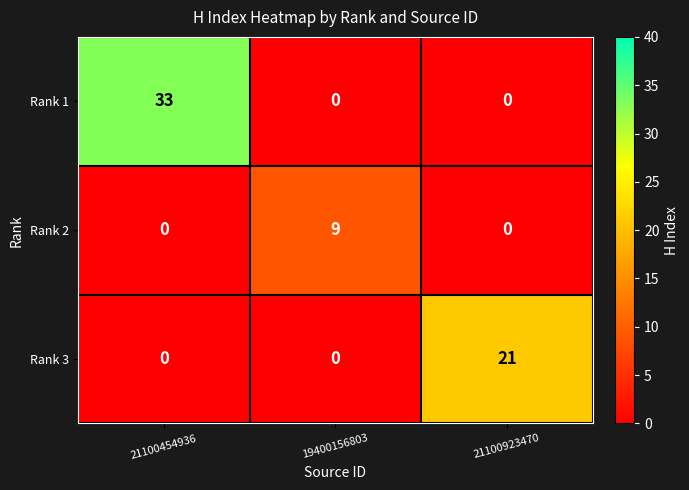

The value of Rank 2 at 21100923470 is 5. True or false?

False